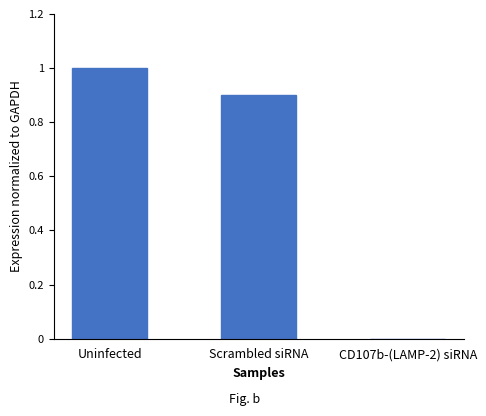

Reading left to right, transcribe all the data shown in this chart.

1.0	0.9	0.0